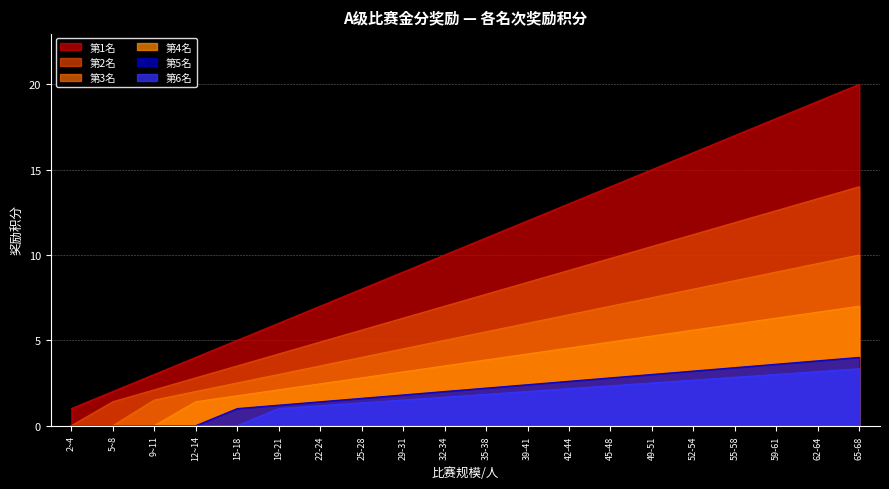

What position from the right is 5~8?

19